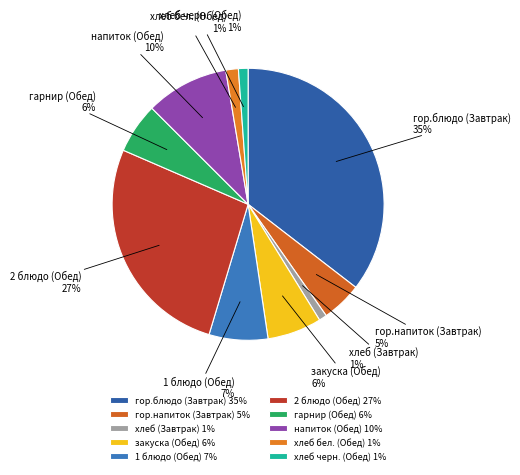

To the nearest percent, what portion does закуска (Обед) represent?

6%